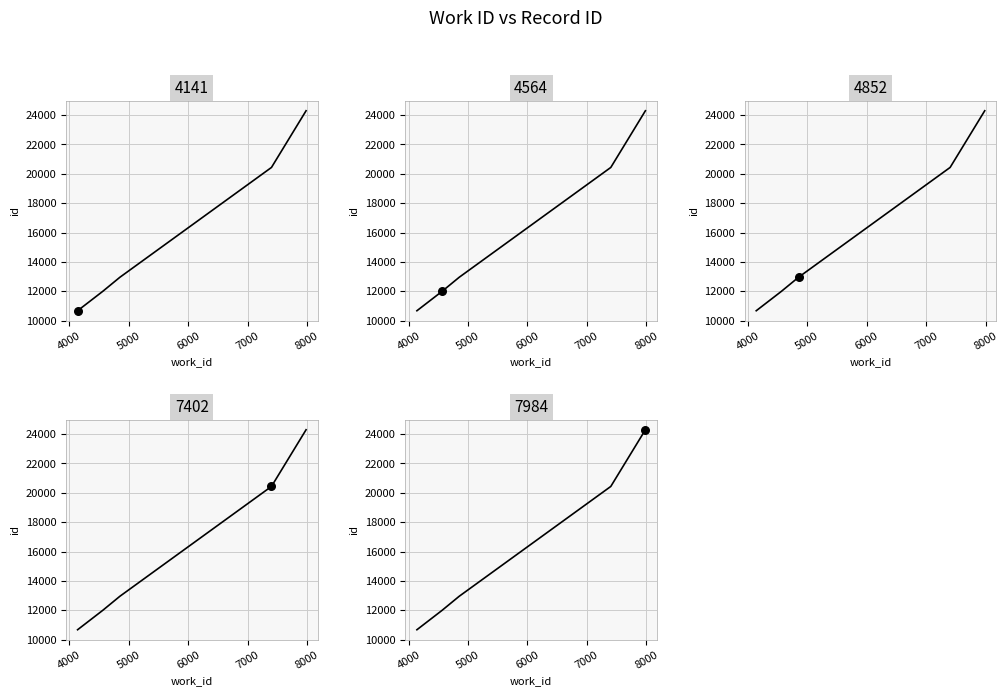

Which series contains the highest Y value?

work_id